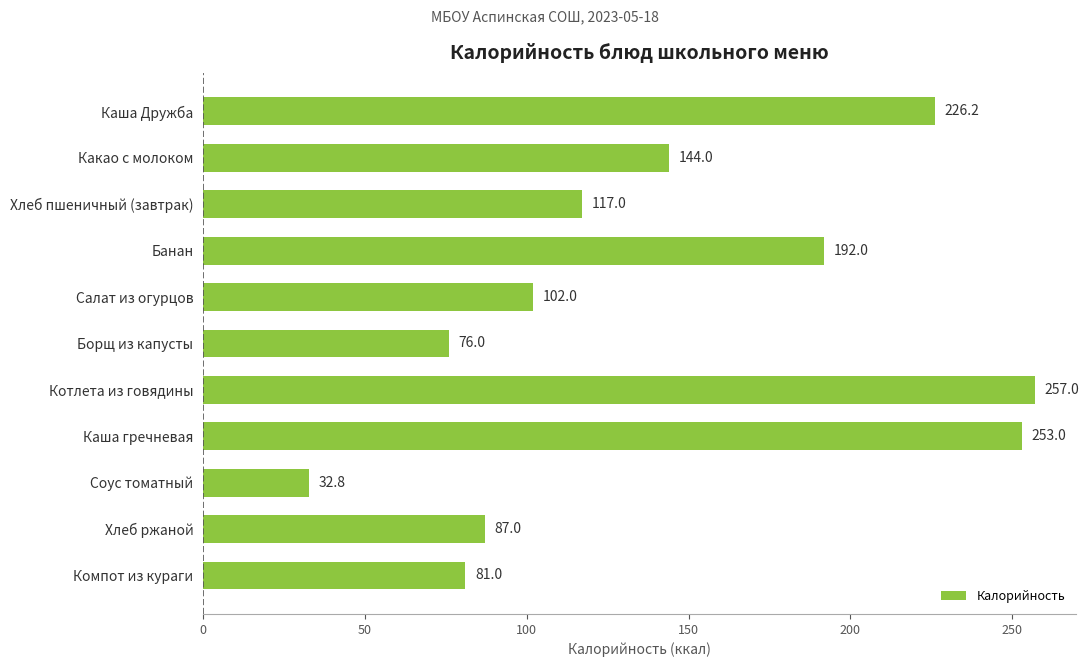

Between Хлеб ржаной and Каша Дружба, which is larger?

Каша Дружба